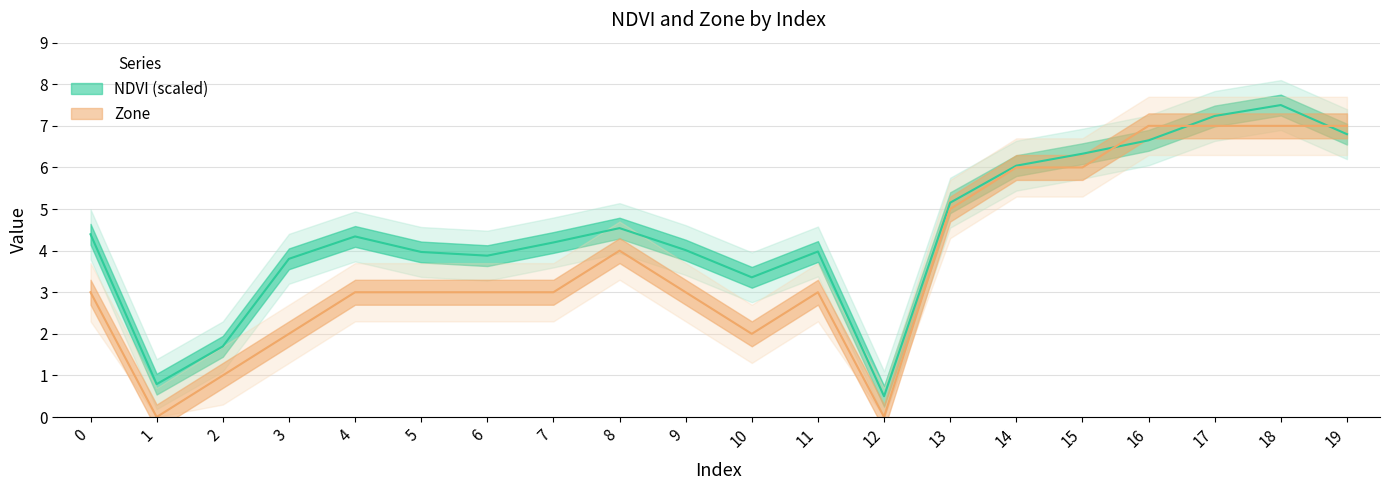

Count the number of categories in the chart.

20